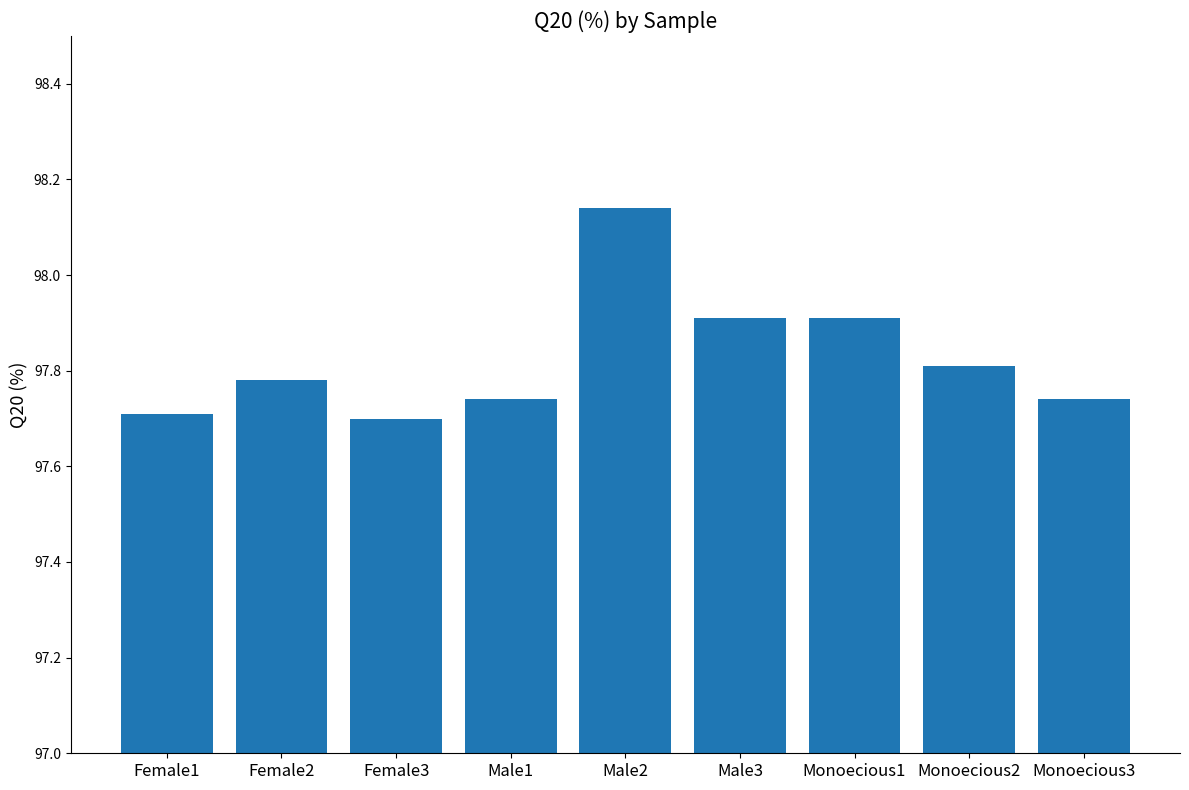

What is the ratio of the value at Female2 to the value at Monoecious3?

1.0